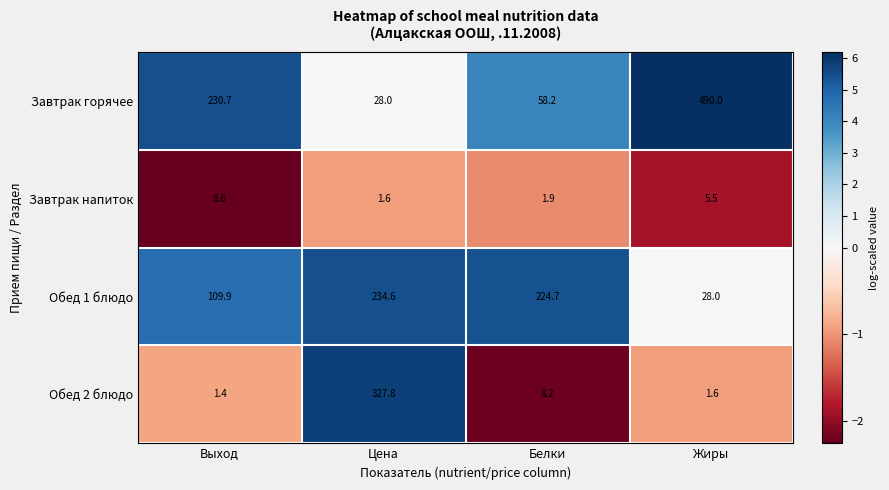

At which category is the sum across all series the highest?

Цена